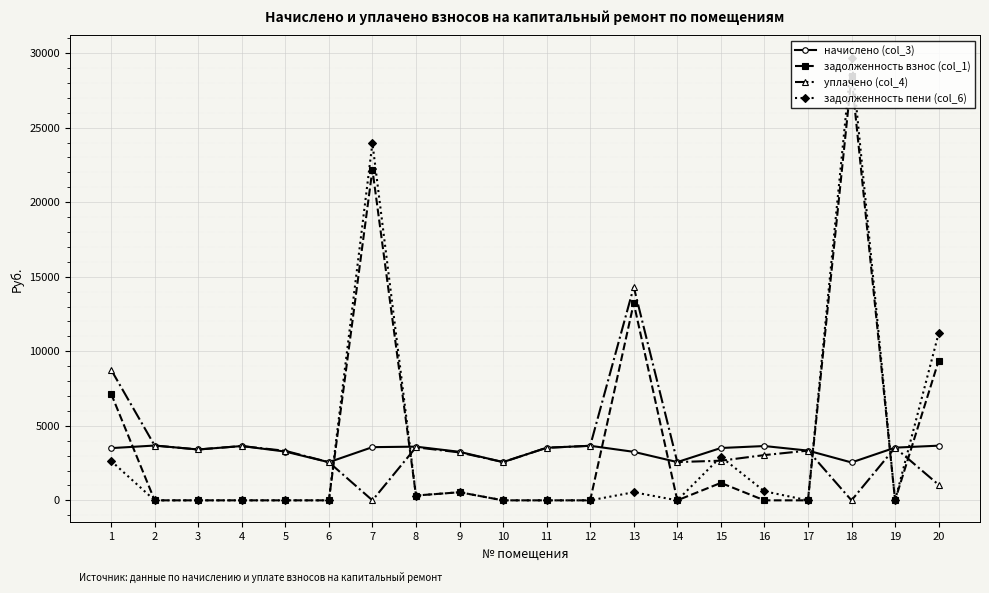

At which category is the sum across all series the highest?

18